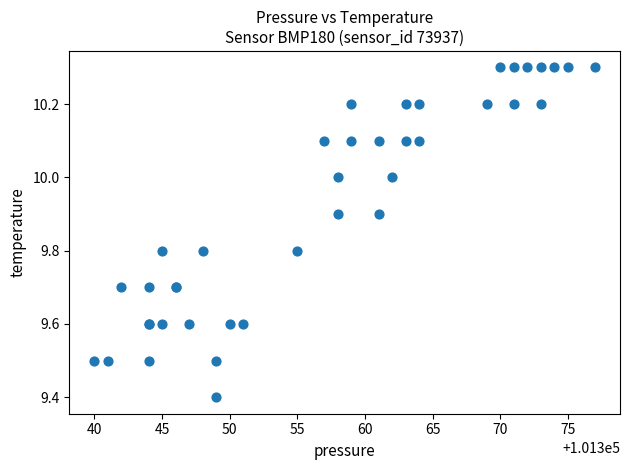

What Y value in the scatter plot is closest to 9?

9.4